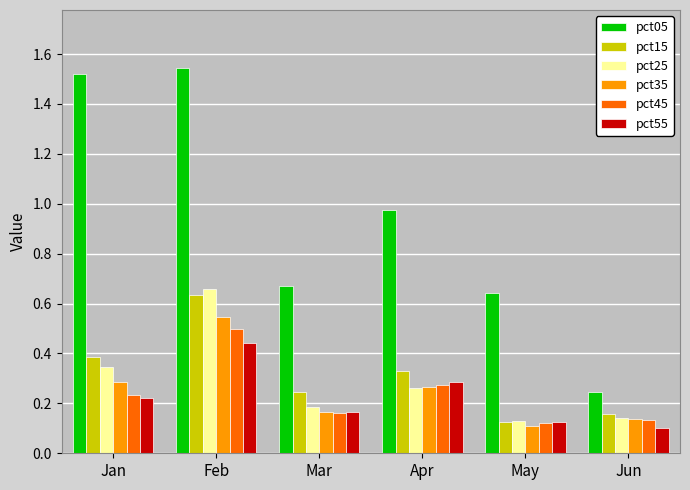

Which series has the largest total across all categories?

pct05